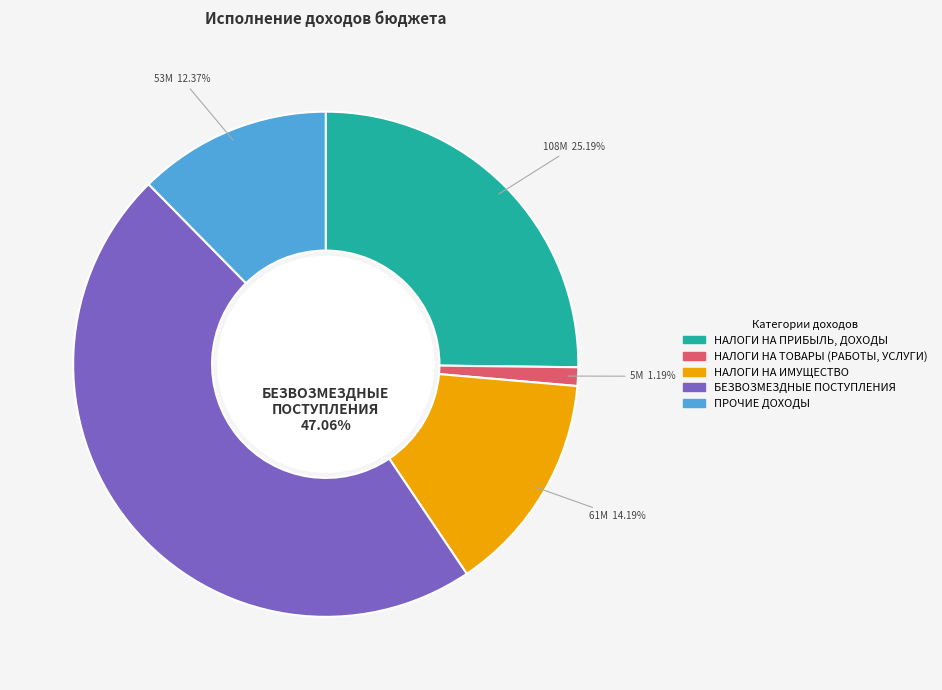

How many slices are in this pie chart?

5